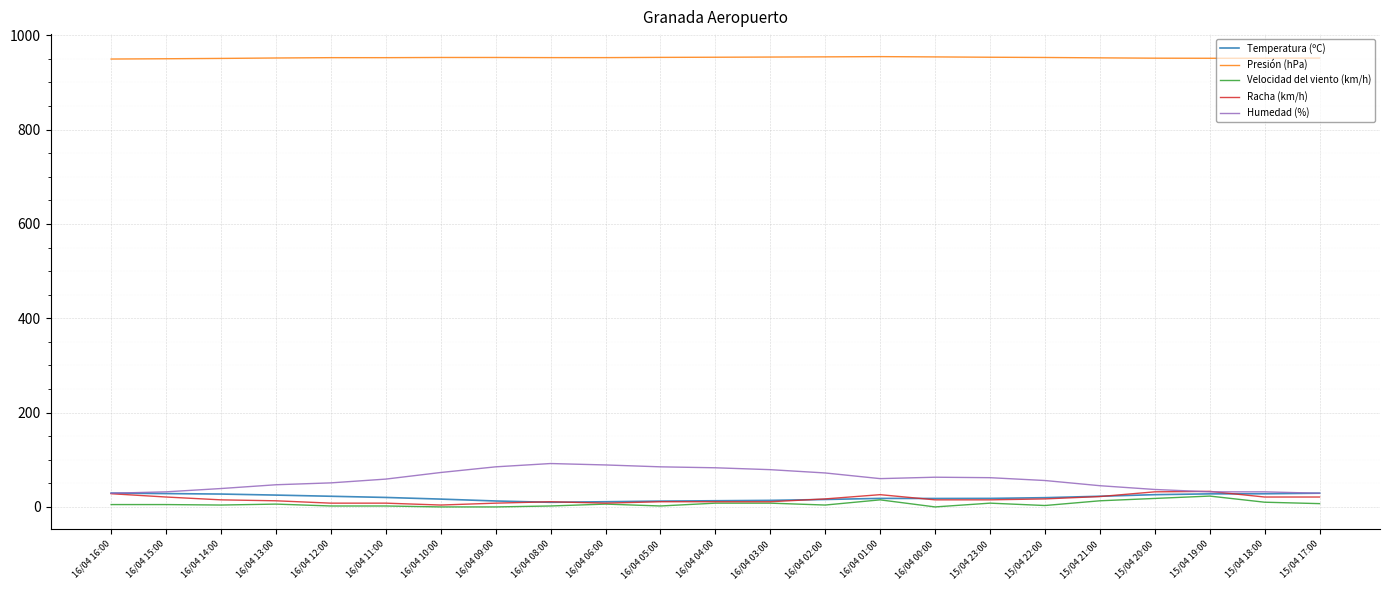

What is the highest value of the Racha (km/h) series?

33.0